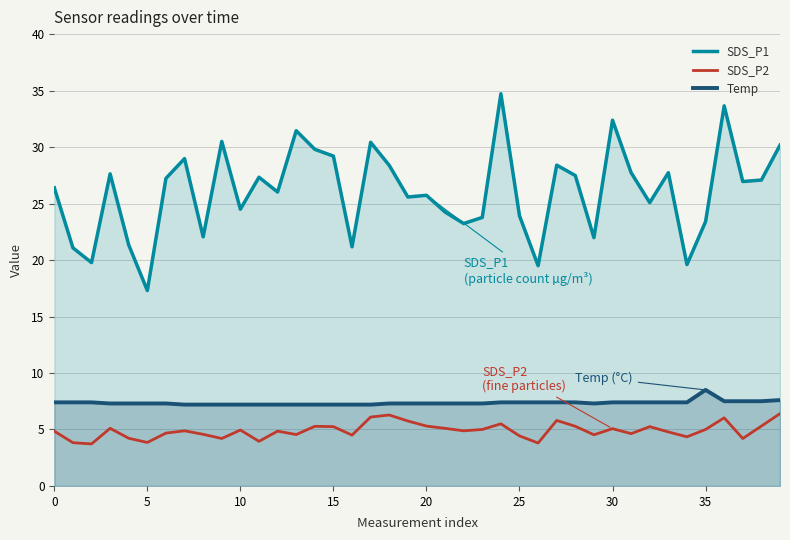

At how many categories does at least one series exceed 10?

40